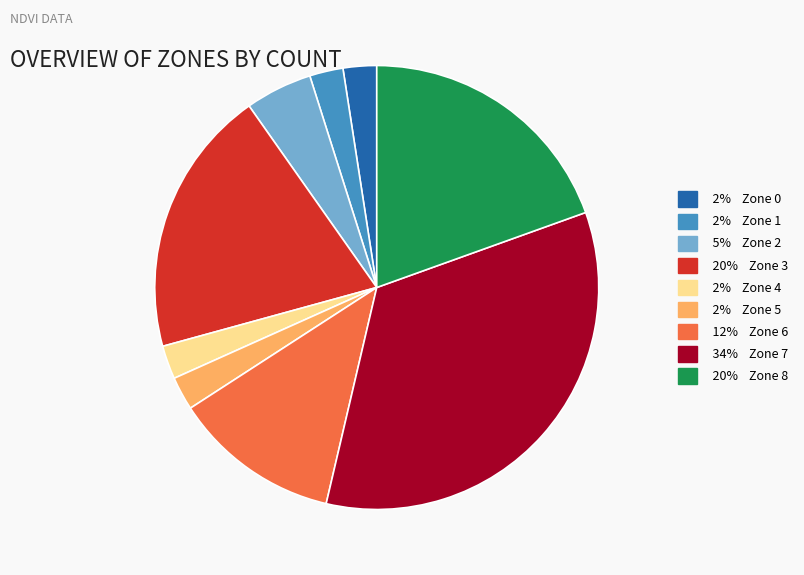

Does any single category account for the majority?

No